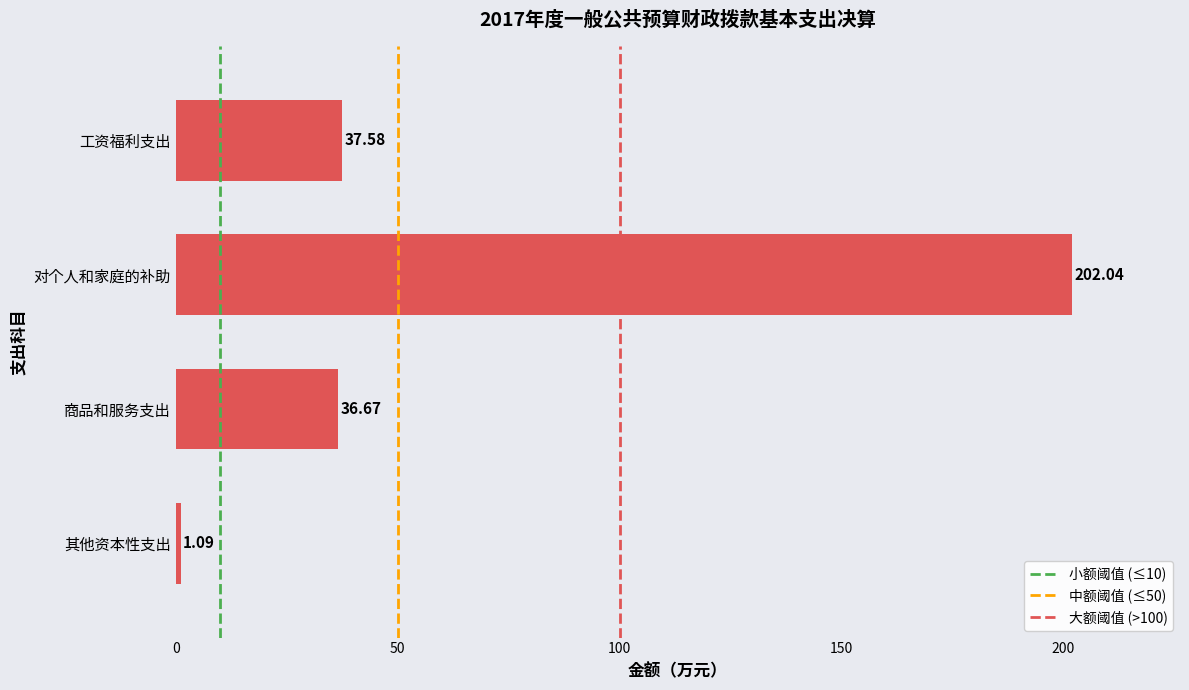

Reading right to left, list all the values displayed in this chart.

1.1	36.7	202.0	37.6